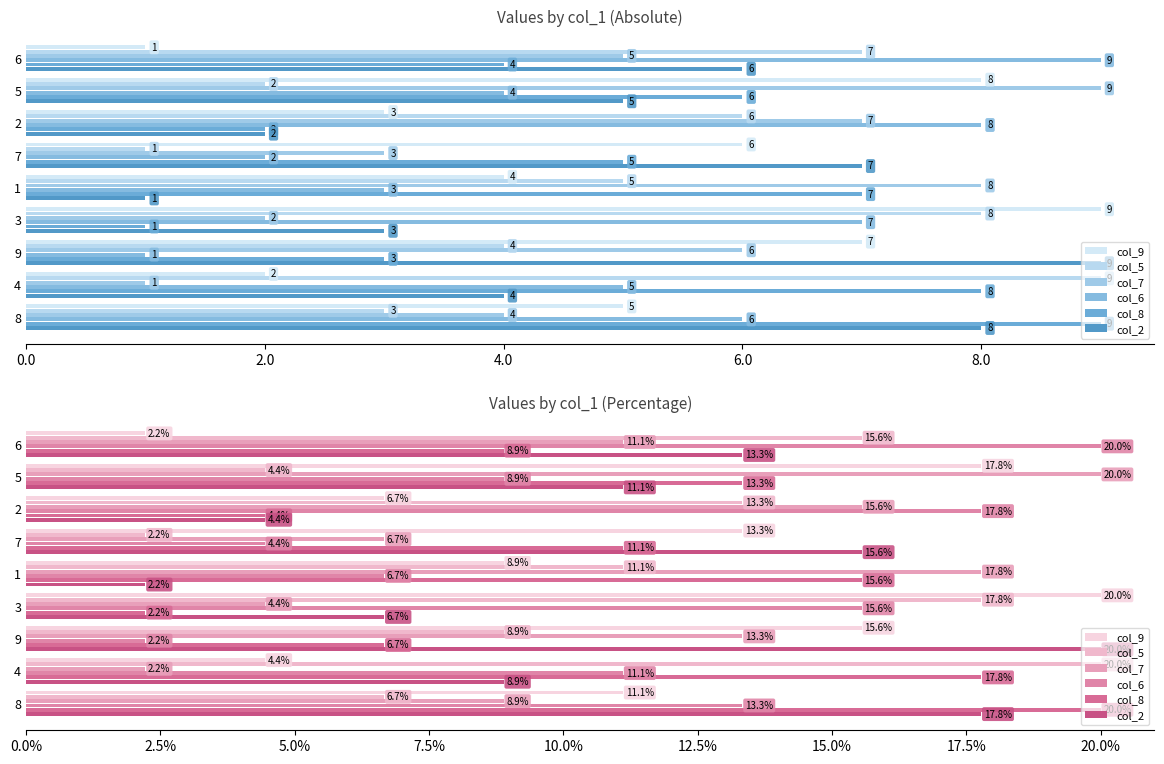

What are all the series names shown in the legend?

col_9, col_5, col_7, col_6, col_8, col_2